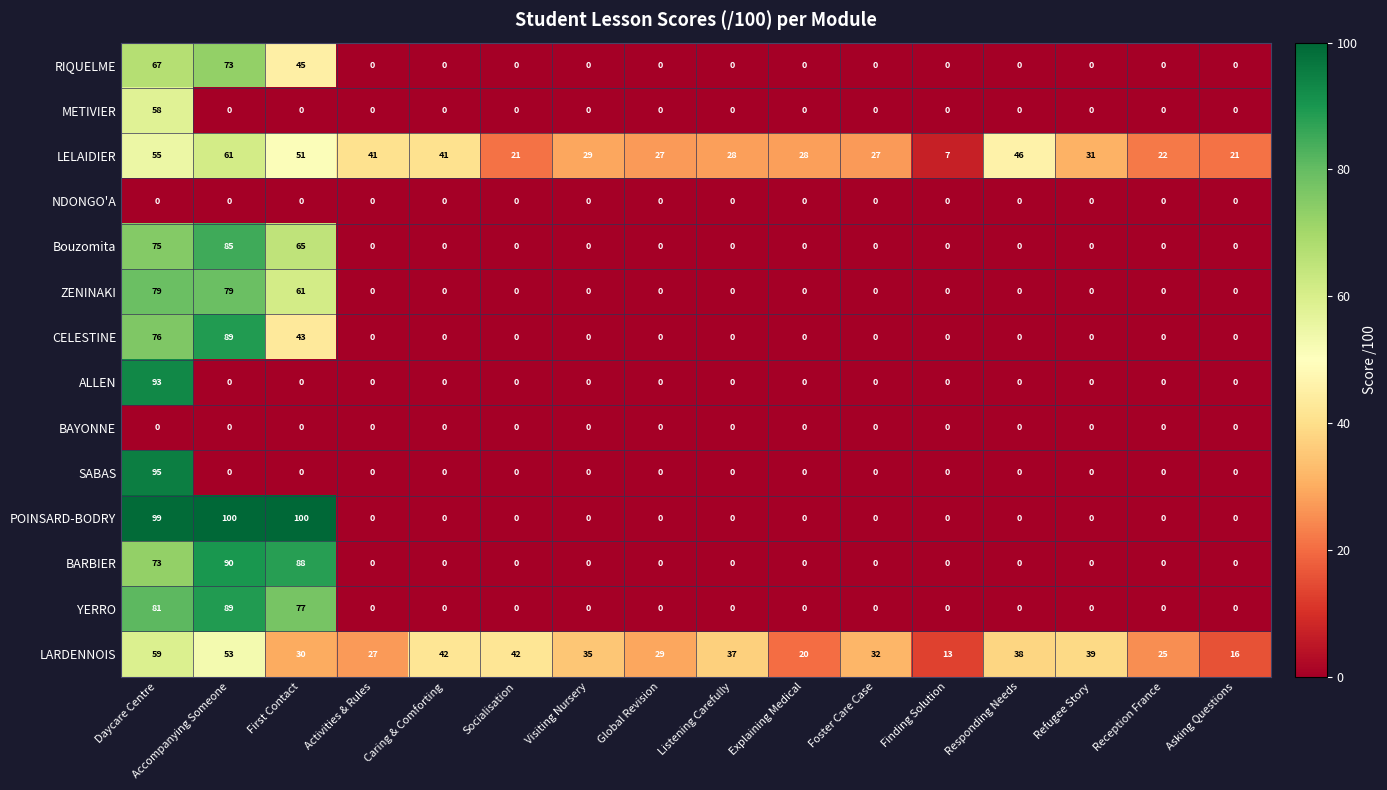

Which category has the highest value in the LARDENNOIS series?

Daycare Centre